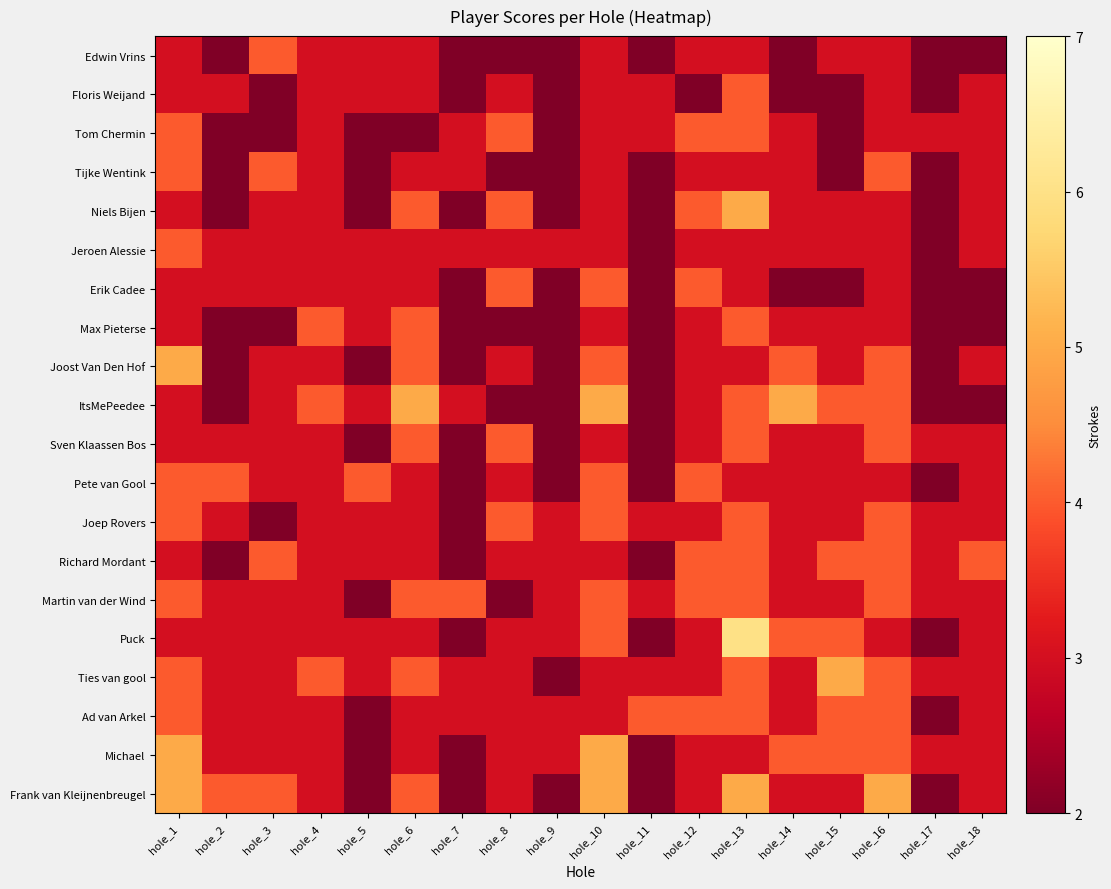

How many data points does each series have?

18